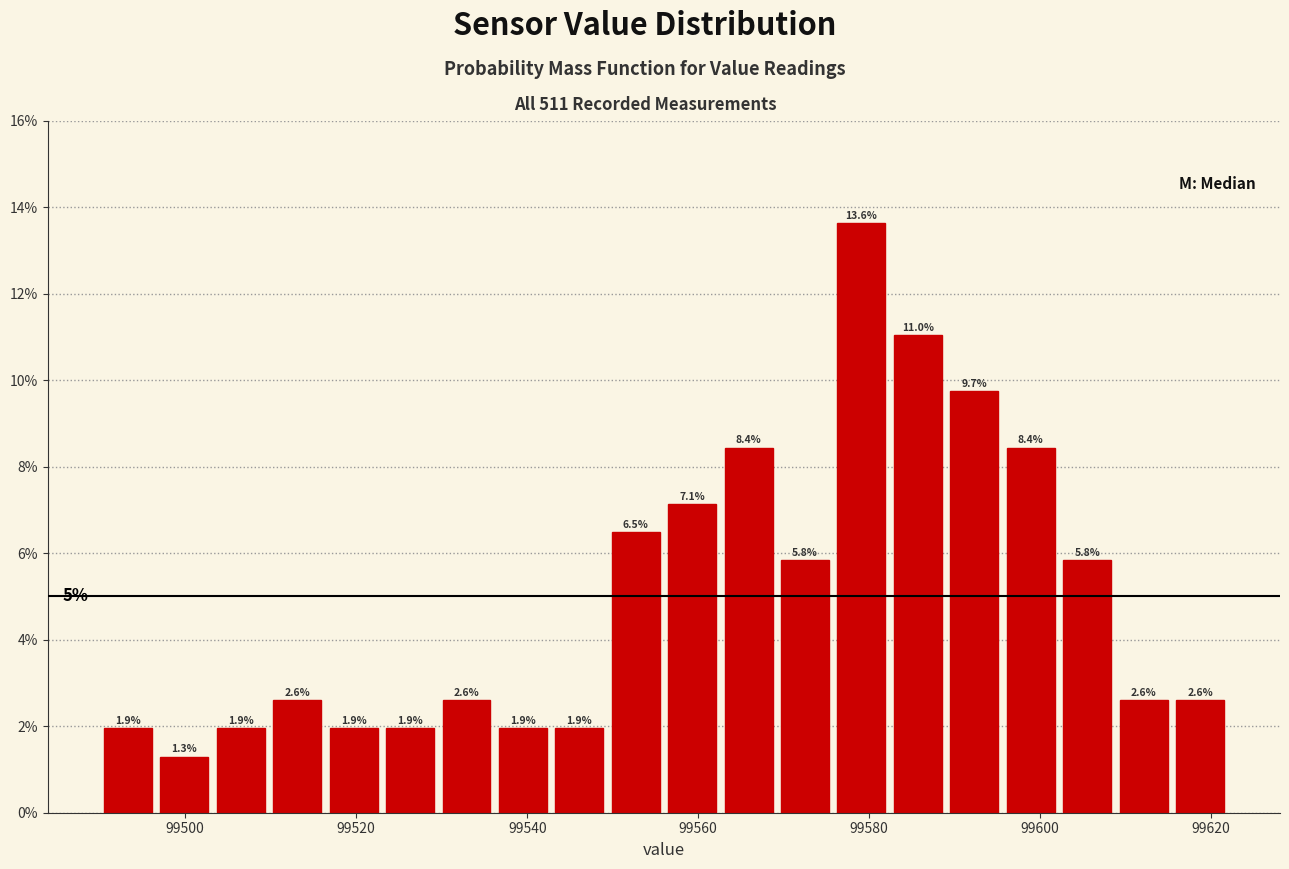

Around what value on the x-axis is the tallest bar? Give the approximate position of its centre, as read against the axis.

99580